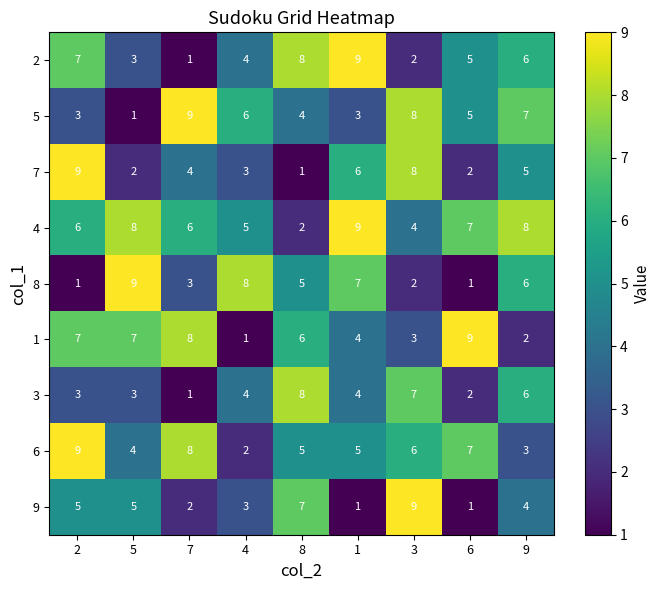

Count the 5 values in the range 3 to 7.

6